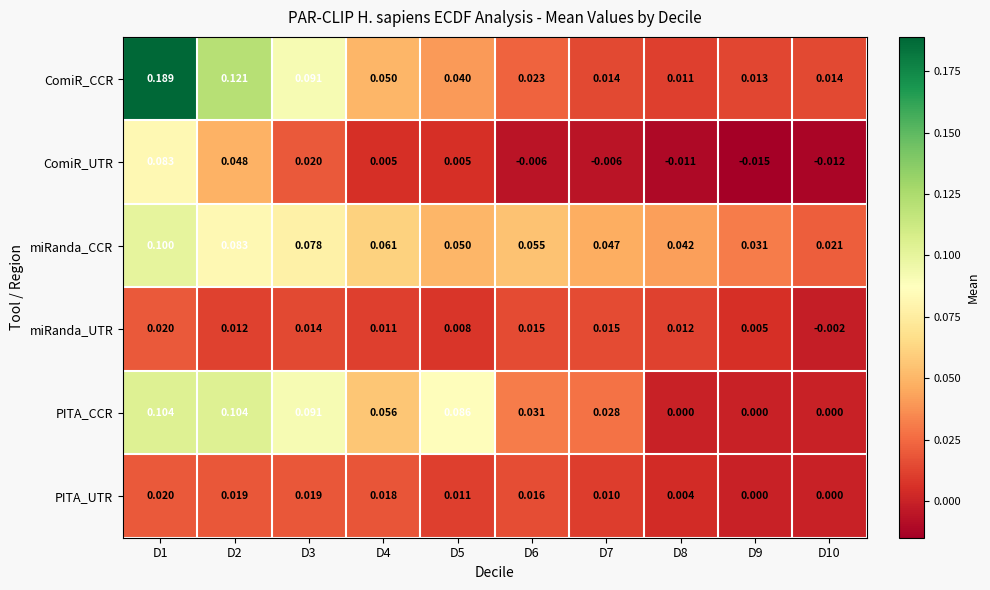

Which series has the widest spread of values?

ComiR_CCR